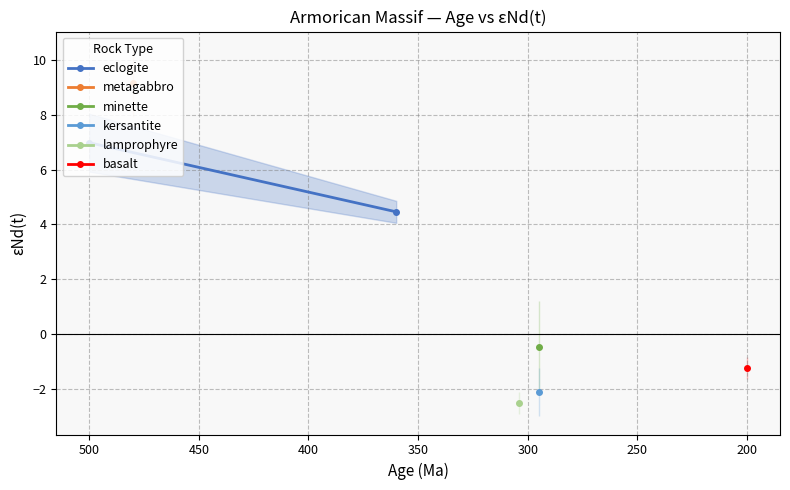

What is the sum of all values?

11.4